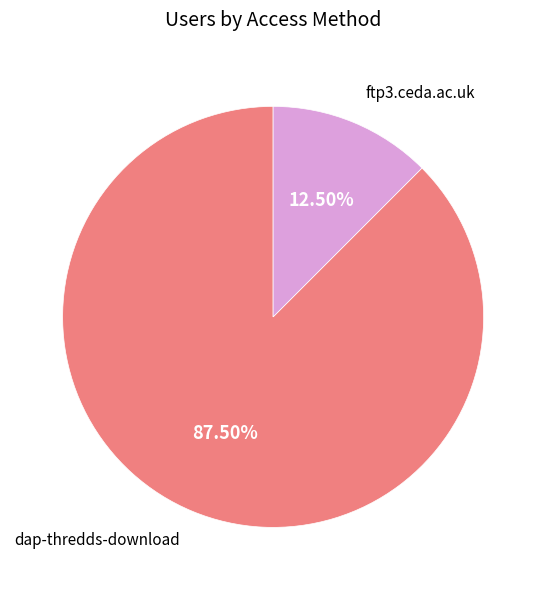

Is there a majority slice in this chart?

Yes